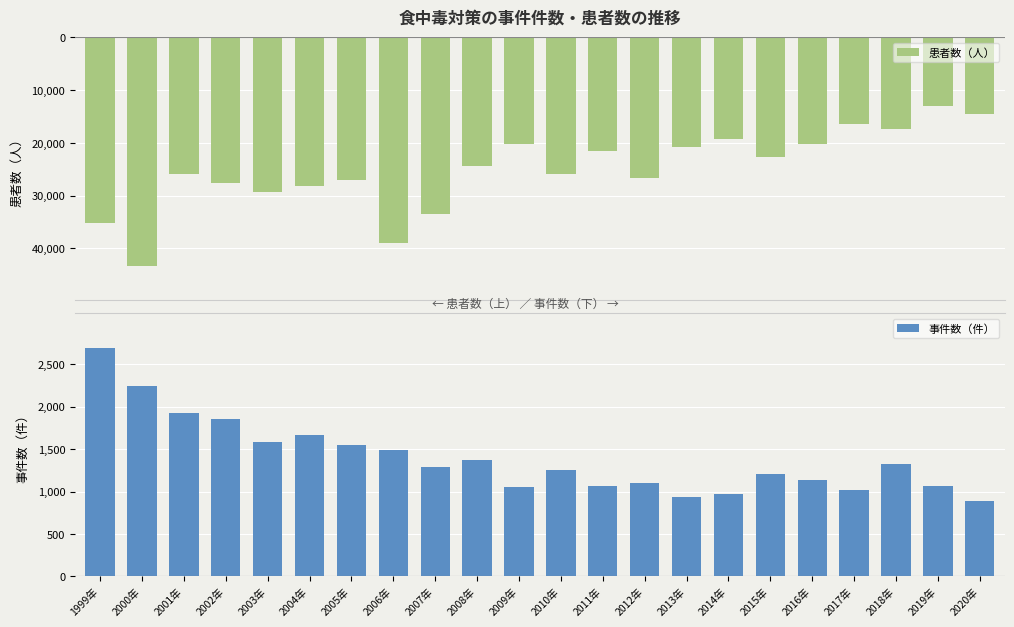

What value does the 事件数（件） series have at 2000年?

2247